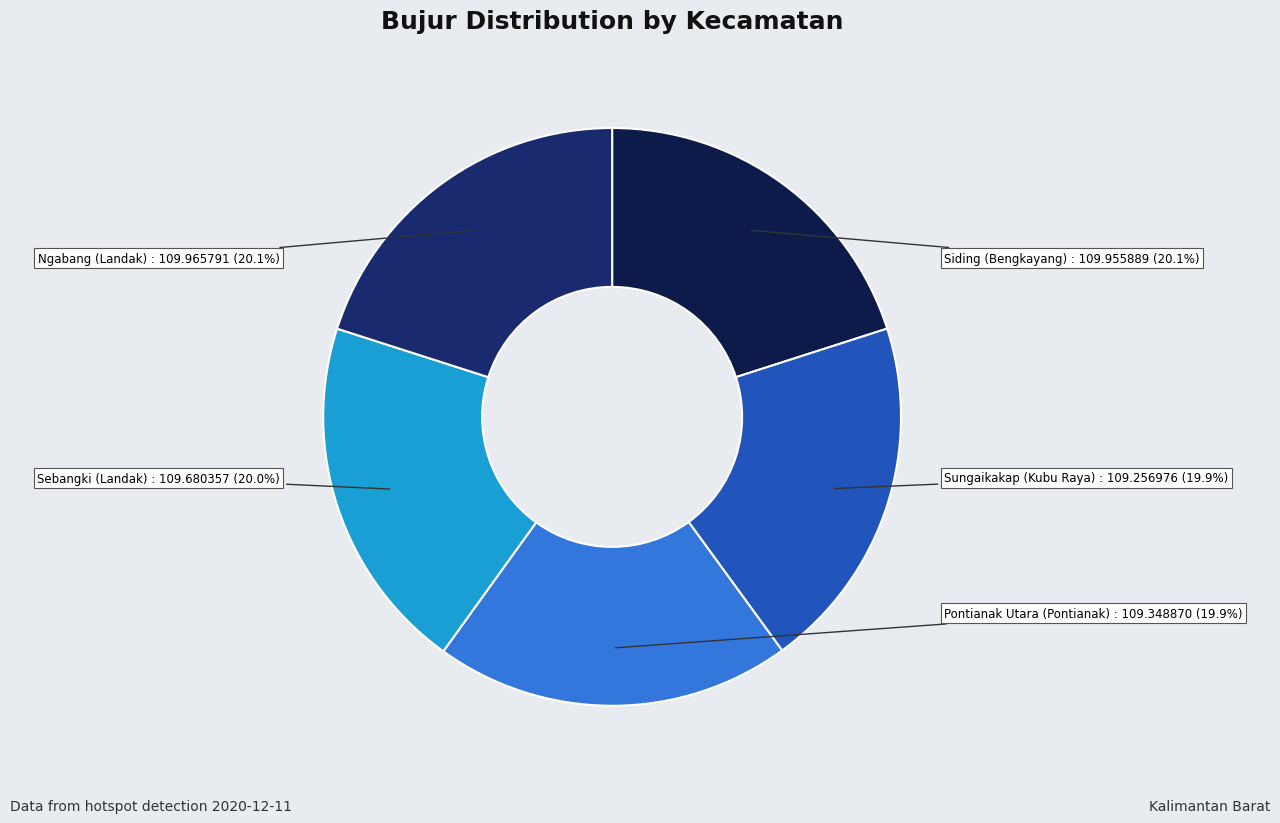

Is there any slice that represents more than half of the pie?

No